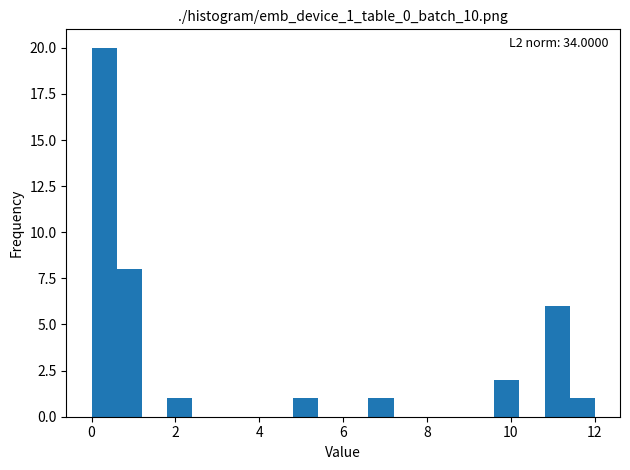

Around what value on the x-axis is the tallest bar? Give the approximate position of its centre, as read against the axis.

0.4